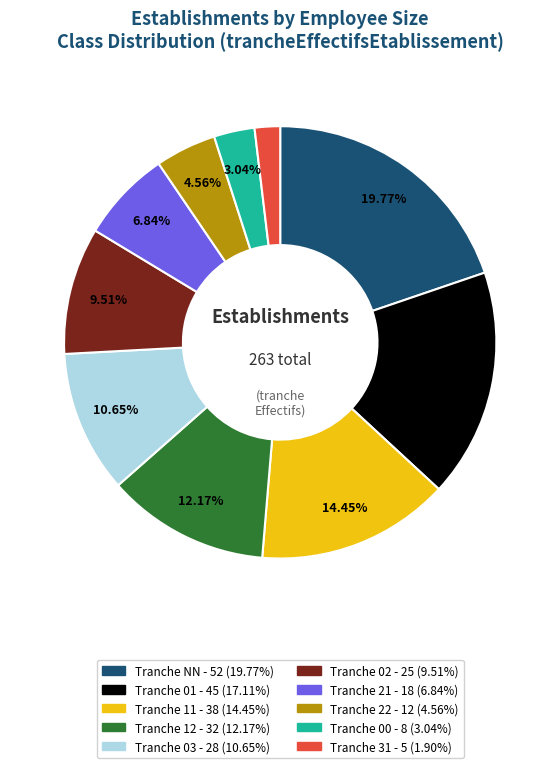

Count the number of slices in the pie.

10